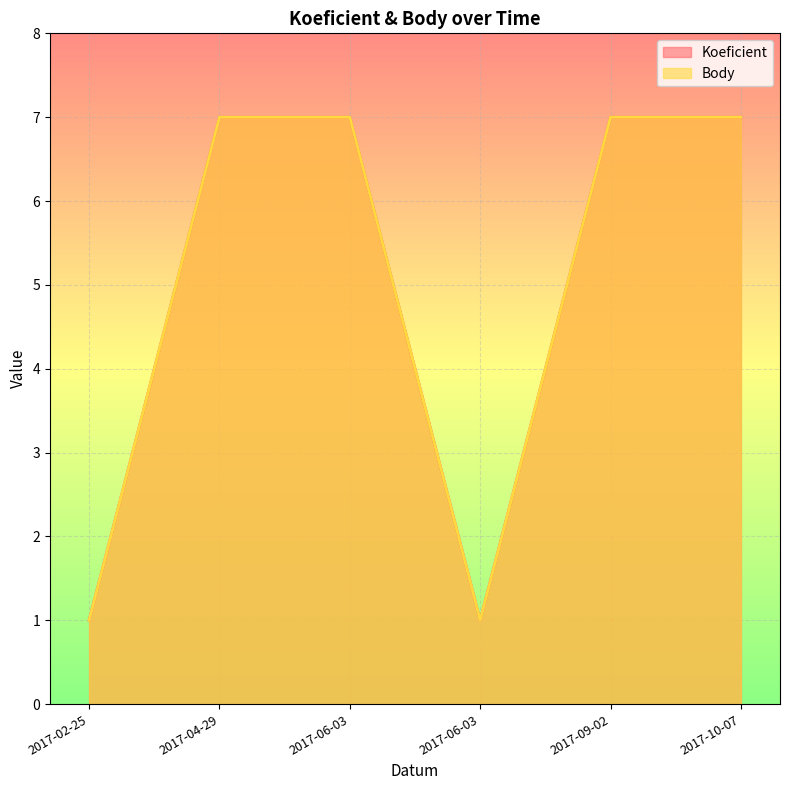

True or false: Koeficient and Body intersect in this chart.

False